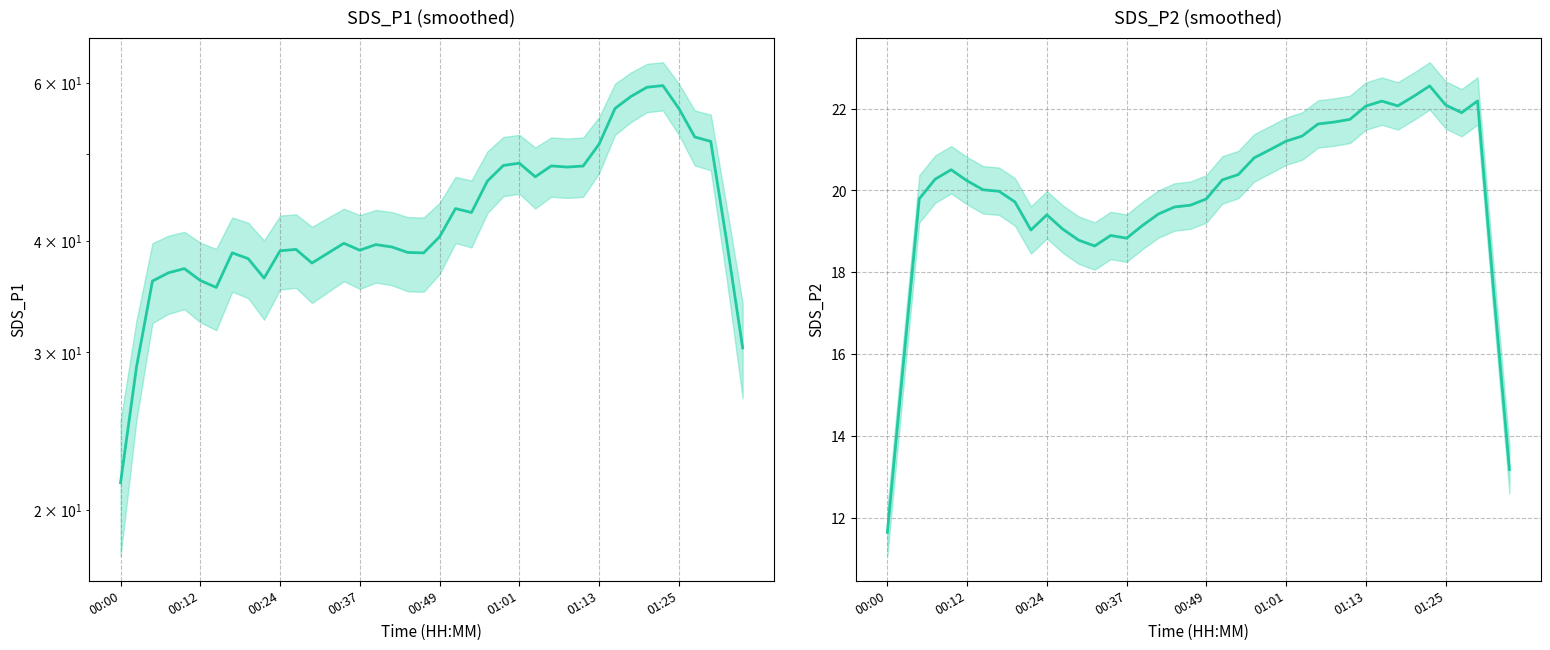

What is the value of the SDS_P2 point at the 30th from the left?

21.7